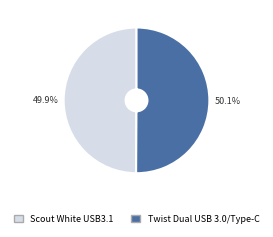

How many slices are in this pie chart?

2